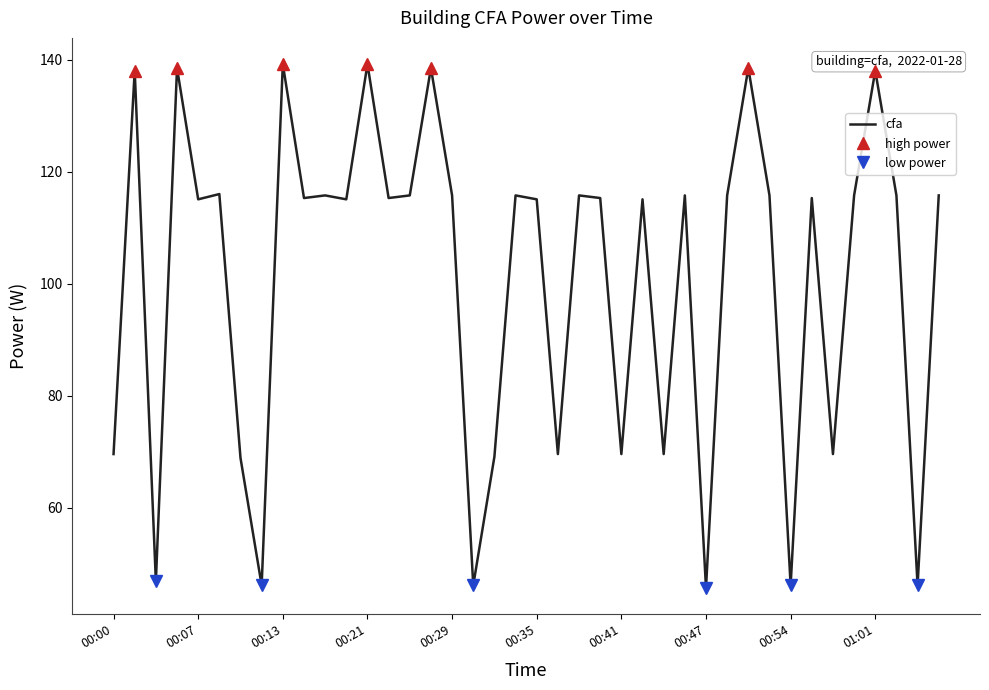

What is the sum of the values at 00:46 and 00:15?

231.1